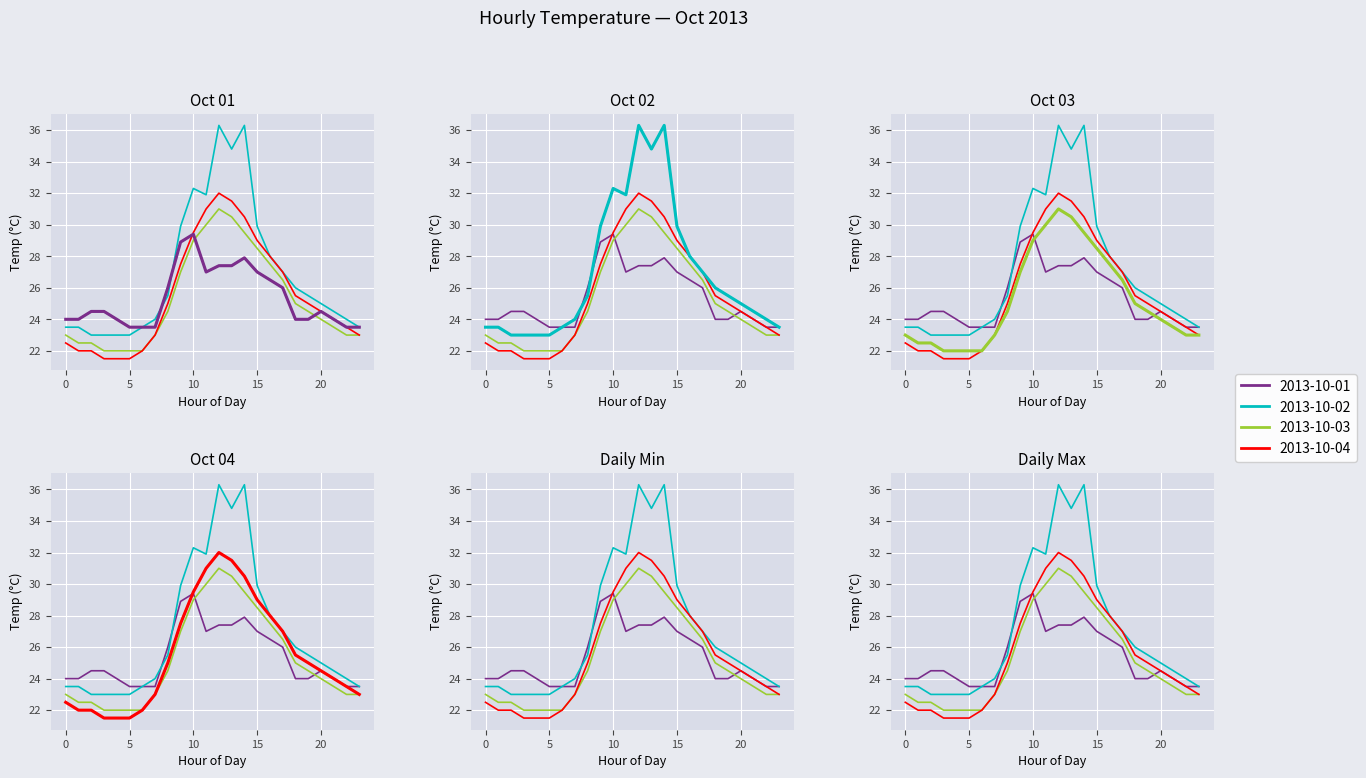

What is the average value of the 2013-10-03 (highlight) series?

25.2